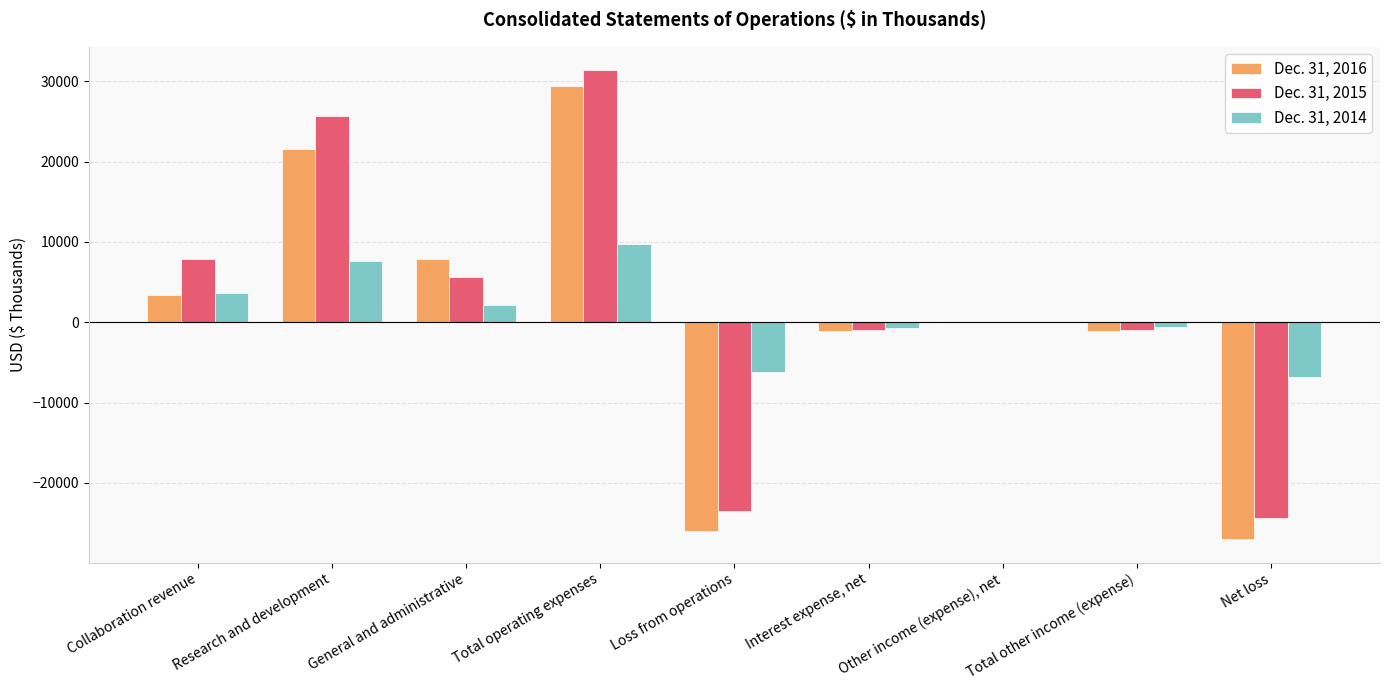

What are all the series names shown in the legend?

Dec. 31, 2016, Dec. 31, 2015, Dec. 31, 2014